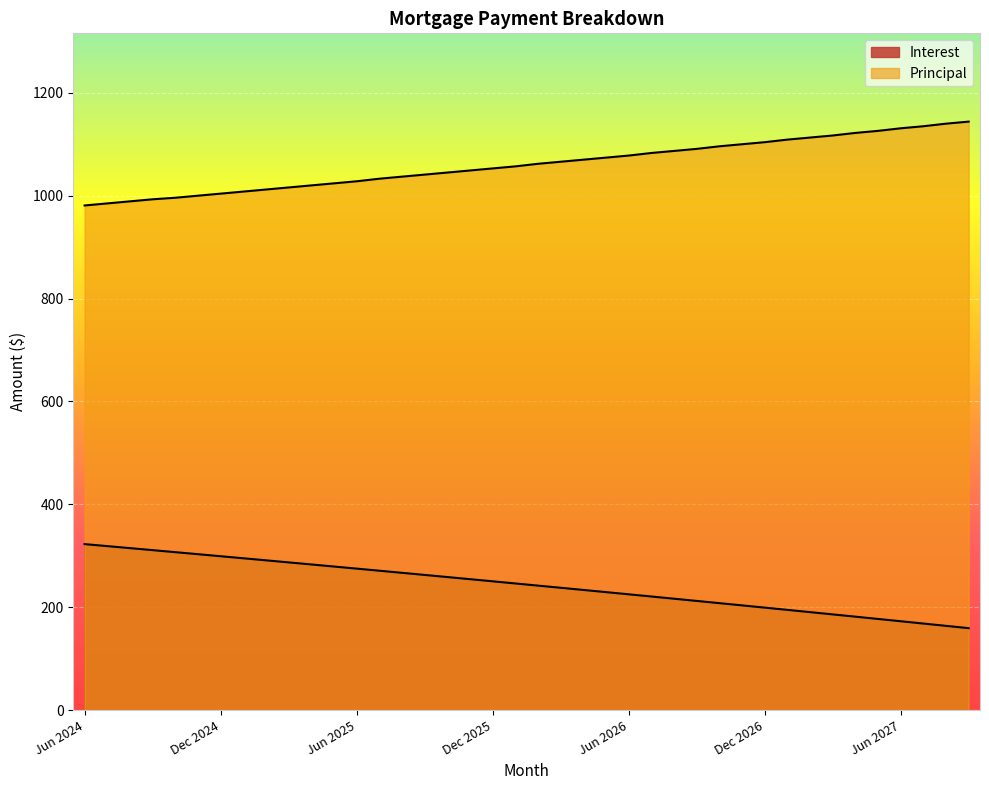

What is the sum of the Interest values at Jan 2026 and Dec 2025?

496.7